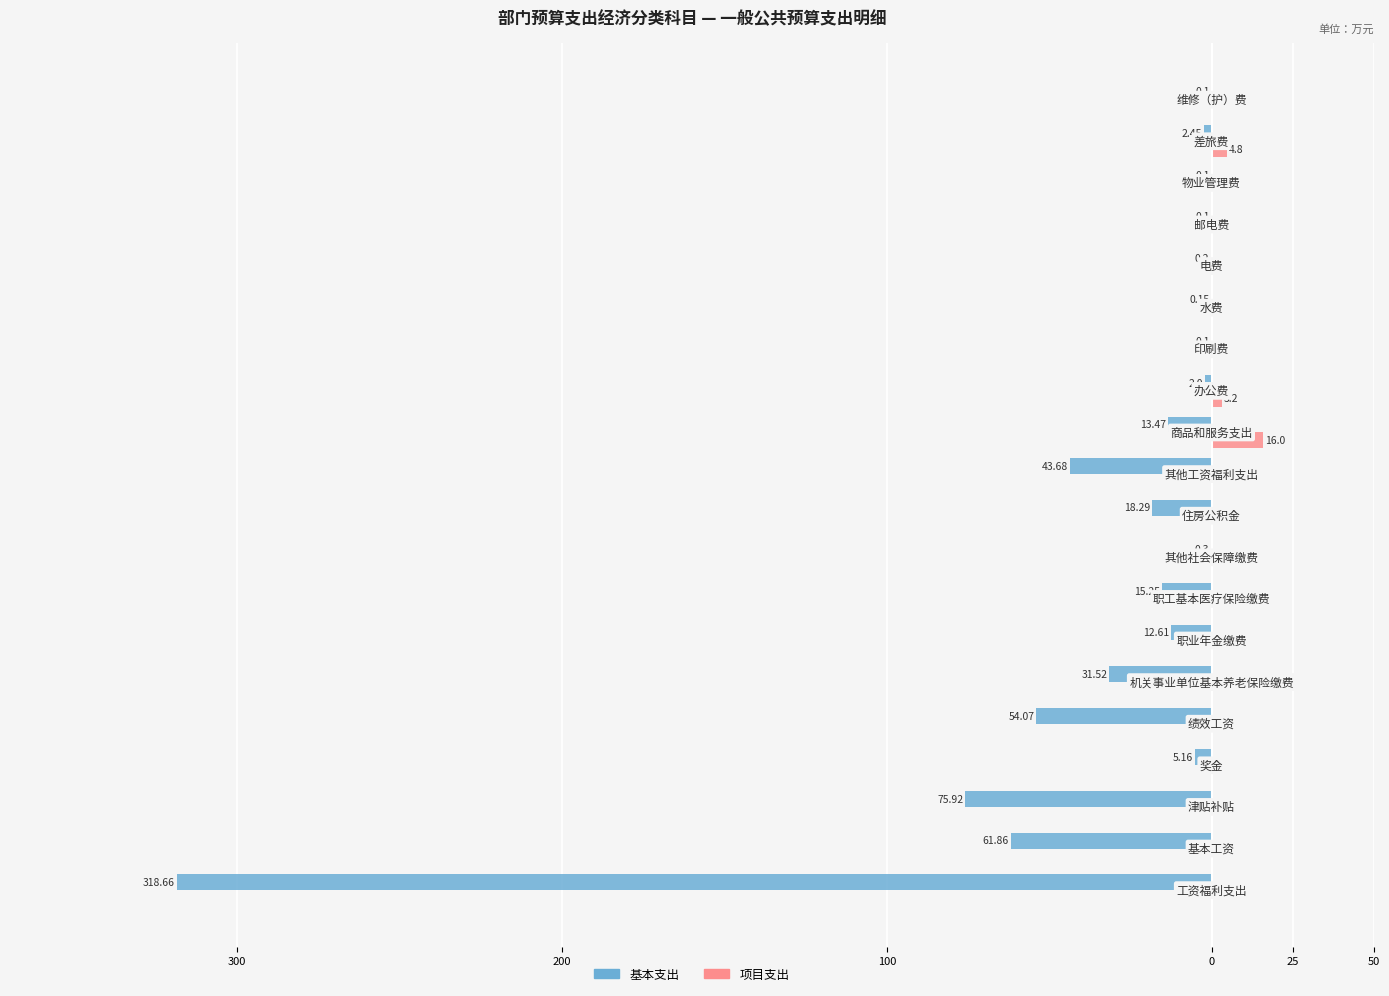

What are all the series names shown in the legend?

基本支出, 项目支出